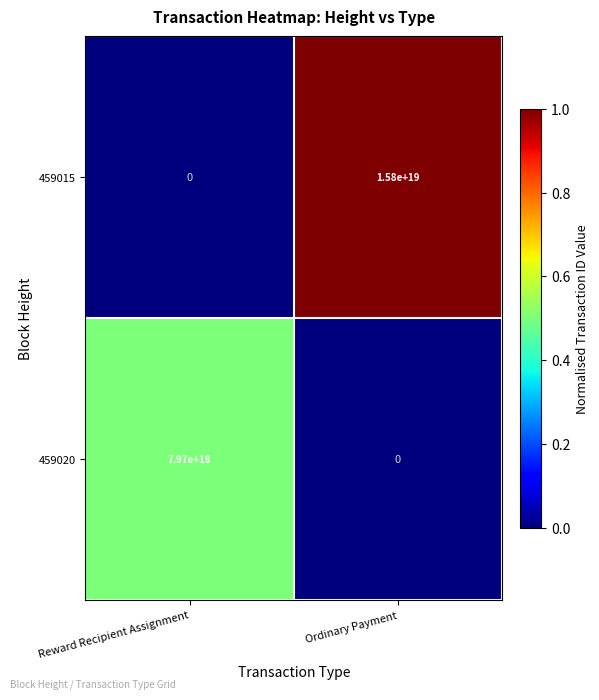

Between Reward Recipient Assignment and Ordinary Payment, which series saw the biggest shift?

459015